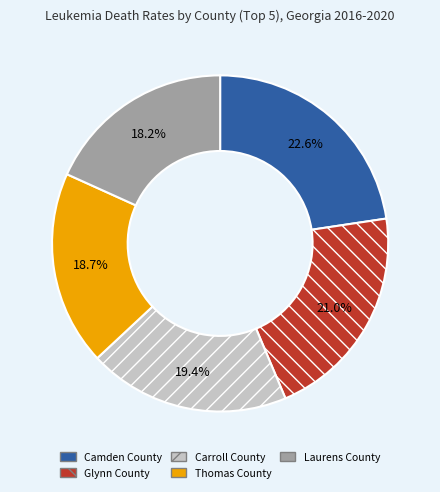

To the nearest percent, what portion does Carroll County represent?

19%